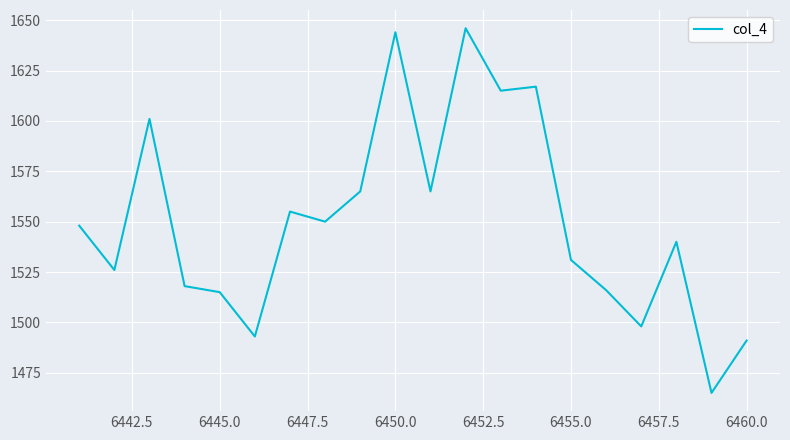

What is the greatest value displayed?

1646